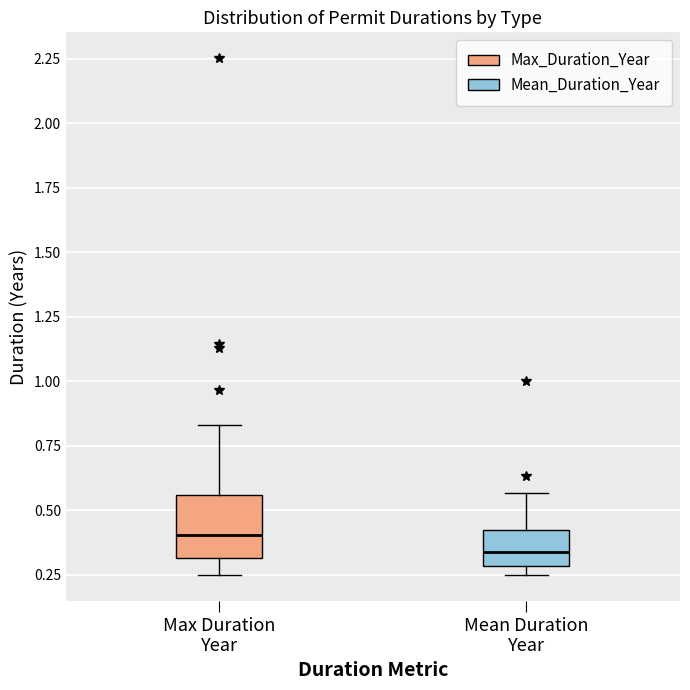

Reading left to right, read every box against the y-axis: the position of its median line, the range the box covers, and the ends of its whiskers. The values are not printed on the chart, so give them approximately, as read against the axis.

Max Duration Year: median 0.40, box 0.30 to 0.55, whiskers 0.25 to 0.85
Mean Duration Year: median 0.35, box 0.30 to 0.40, whiskers 0.25 to 0.55